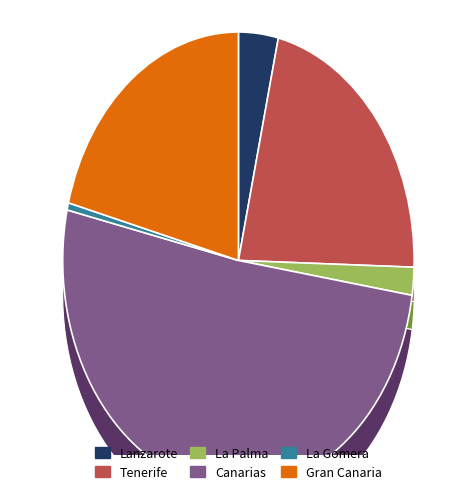

What is the largest slice in the pie chart?

Canarias